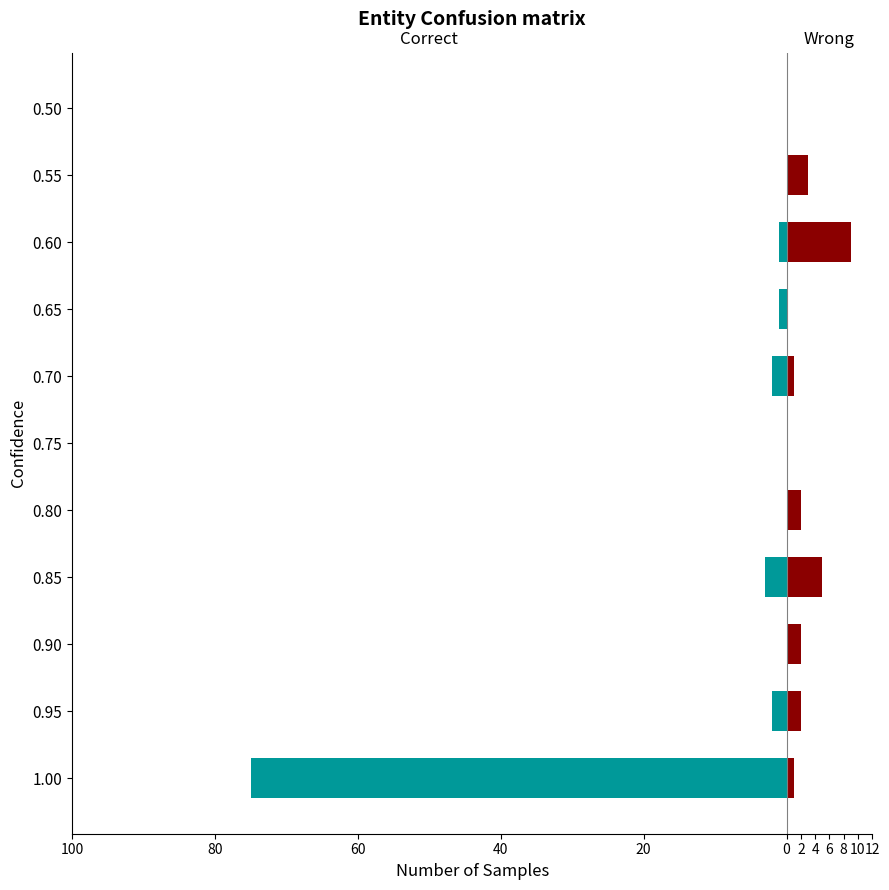

Reading left to right, what are all the values shown in this chart?

Wrong: 1	2	2	5	2	0	1	0	9	3	0
Correct: -75	-2	0	-3	0	0	-2	-1	-1	0	0